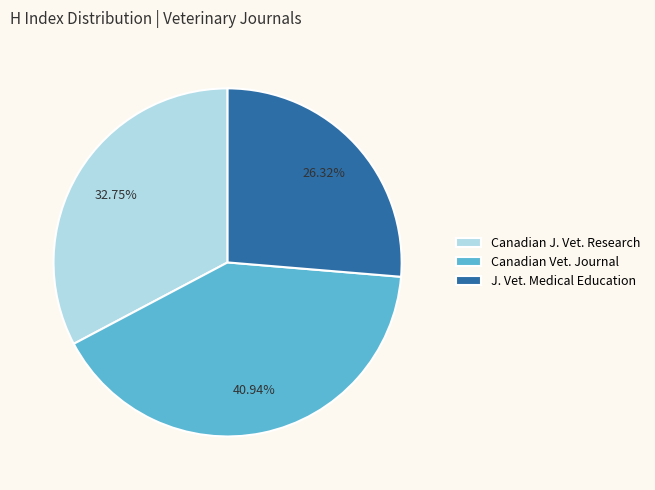

Is there any slice that represents more than half of the pie?

No